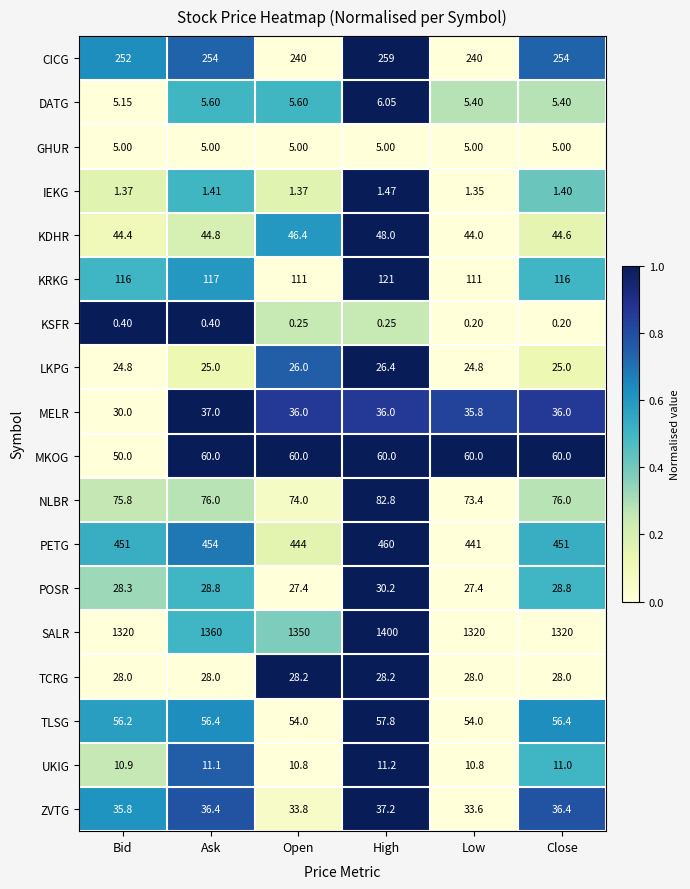

At how many categories does at least one series exceed 0?

6